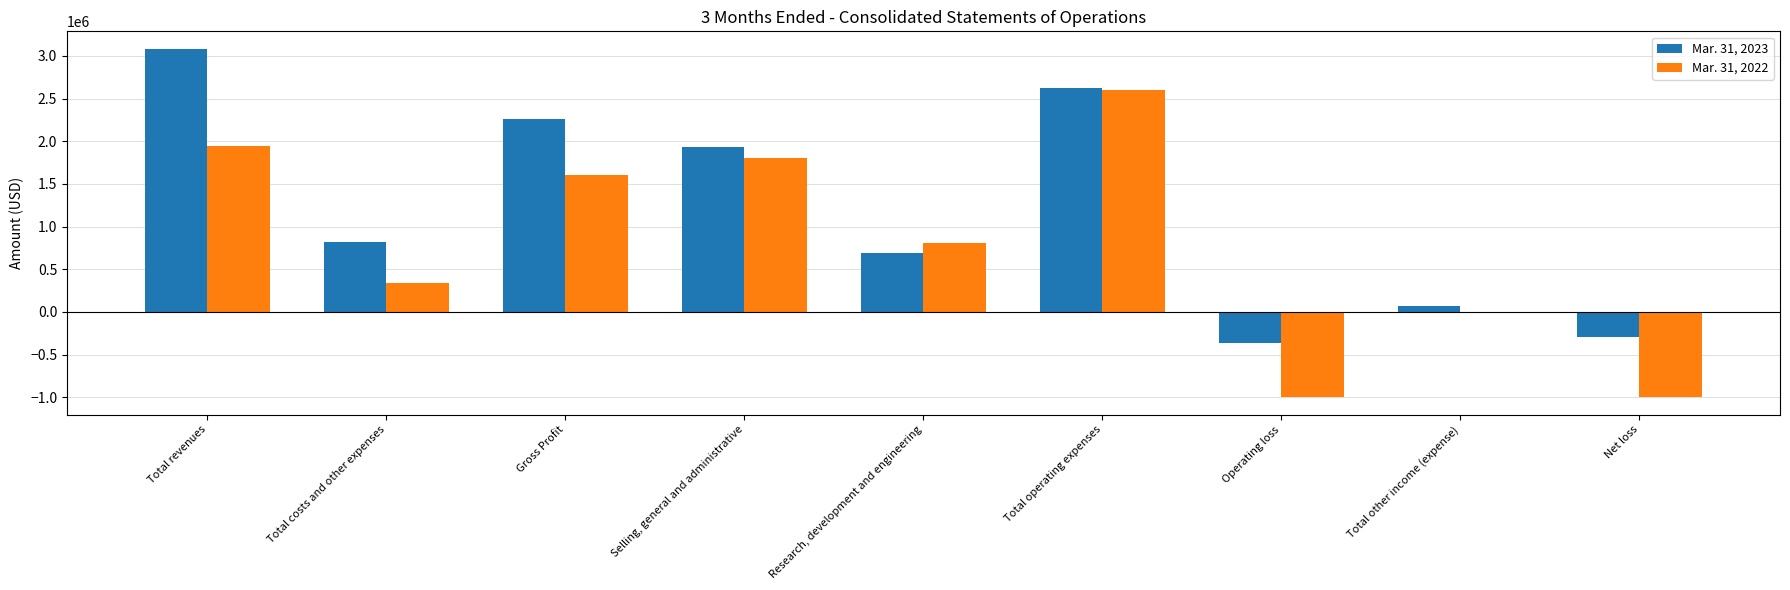

What is the greatest value displayed?

3083767